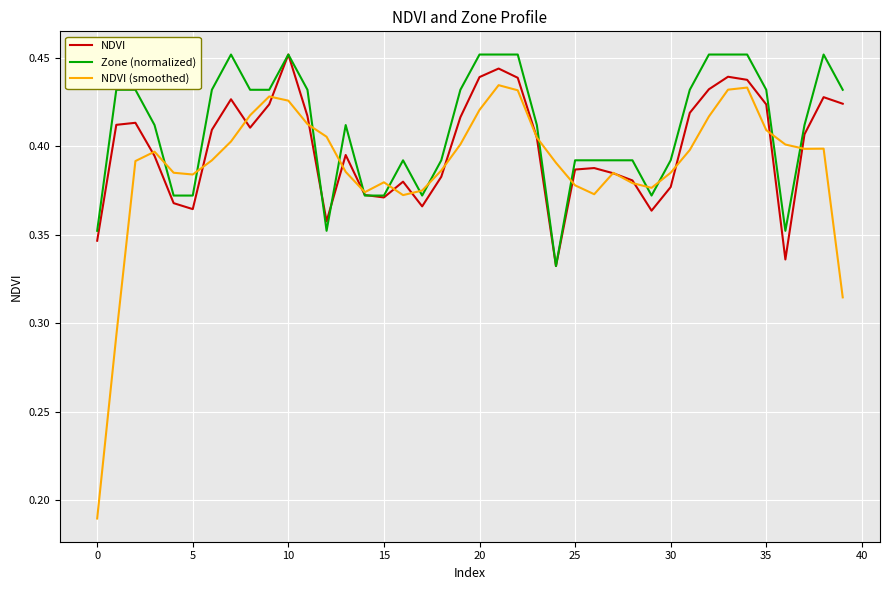

Count the NDVI values in the range 0 to 1.

40